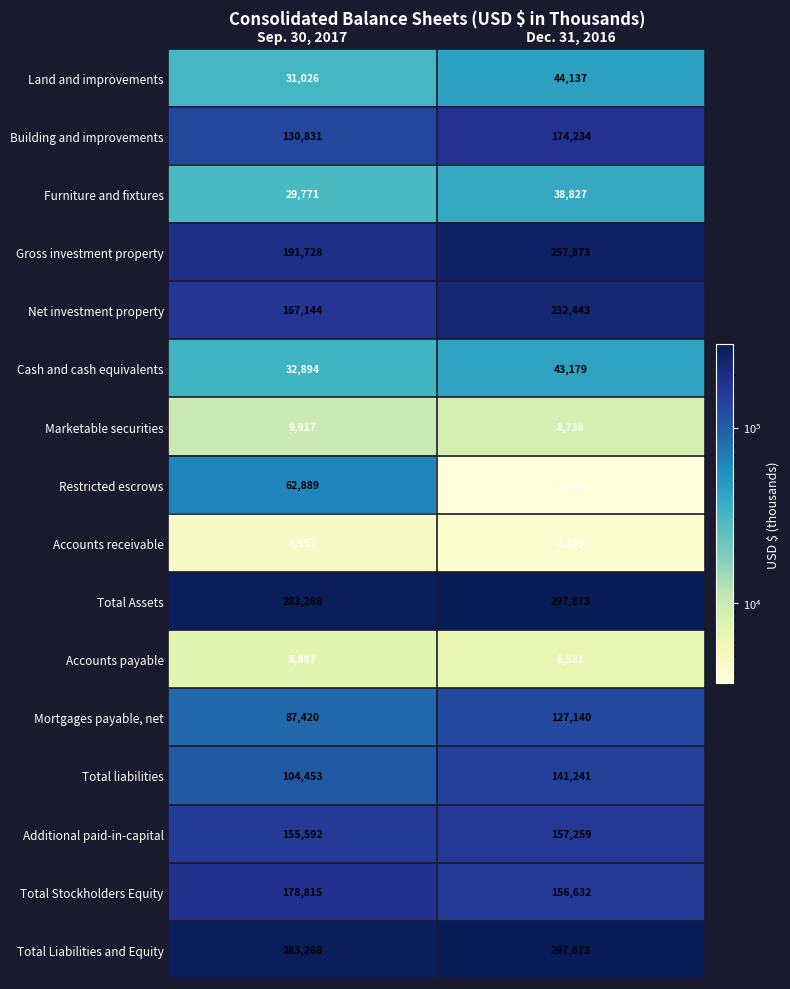

The Cash and cash equivalents series shows 32894 at Sep. 30, 2017. True or false?

True